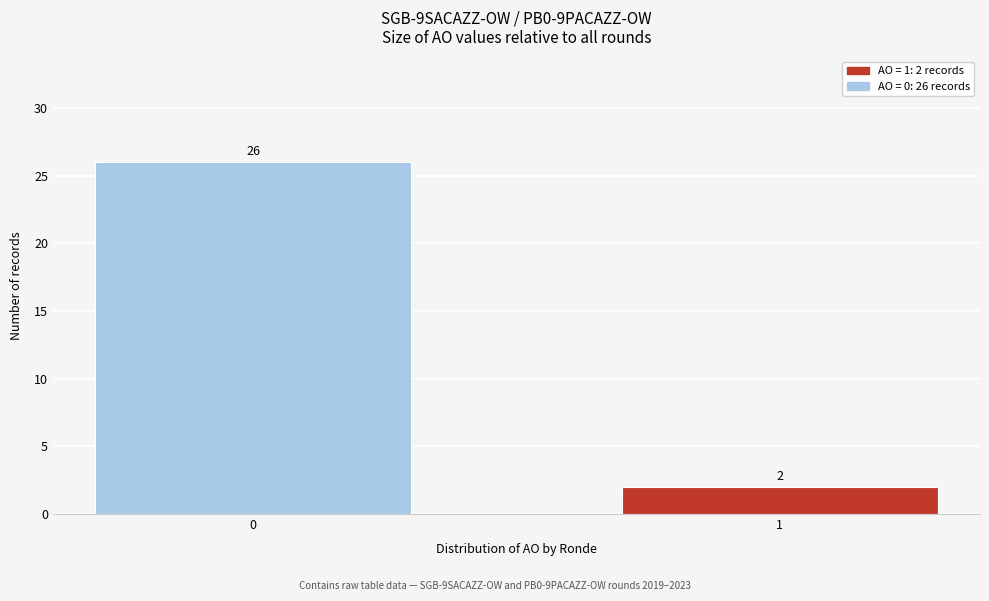

Reading left to right, extract all data points from this chart.

0=26	1=2